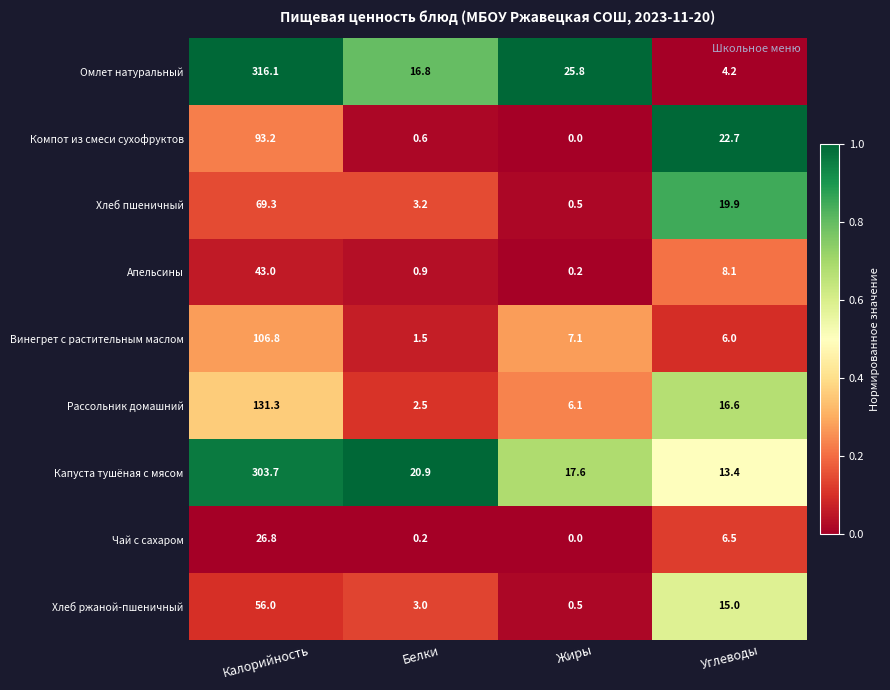

What is the sum of all Компот из смеси сухофруктов values?

116.5